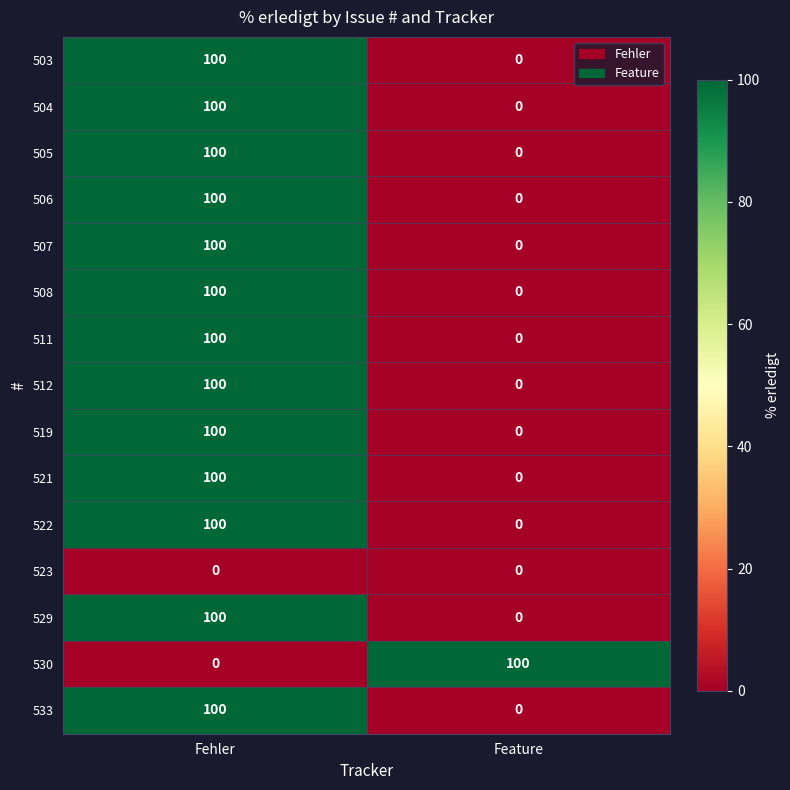

What is the approximate value of 505 at Fehler?

100